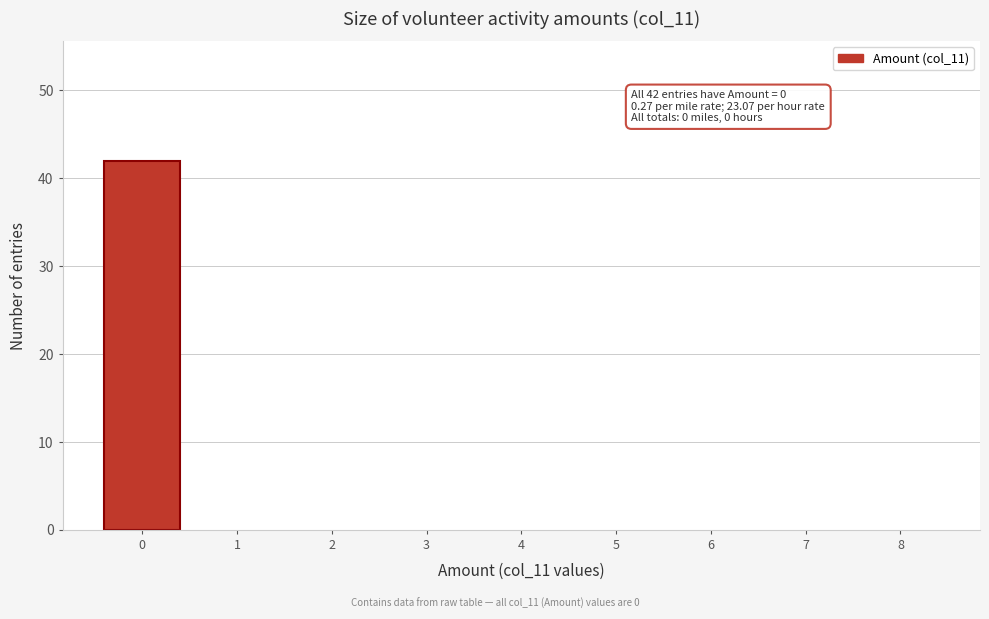

Over which range of the x-axis is the bar tallest?

-0.5 to 0.5